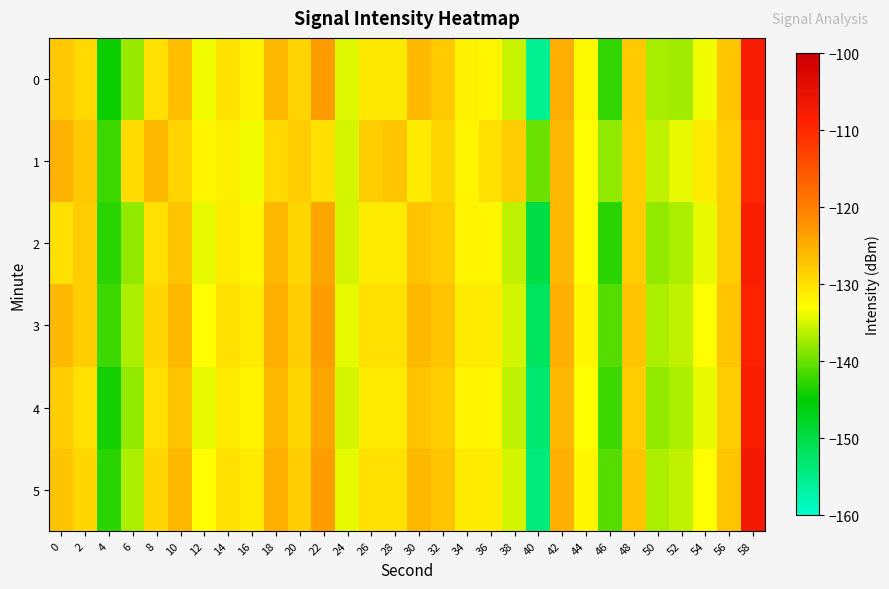

Rank the series by their maximum value, from lowest to highest.

1, 3, 2, 4, 0, 5